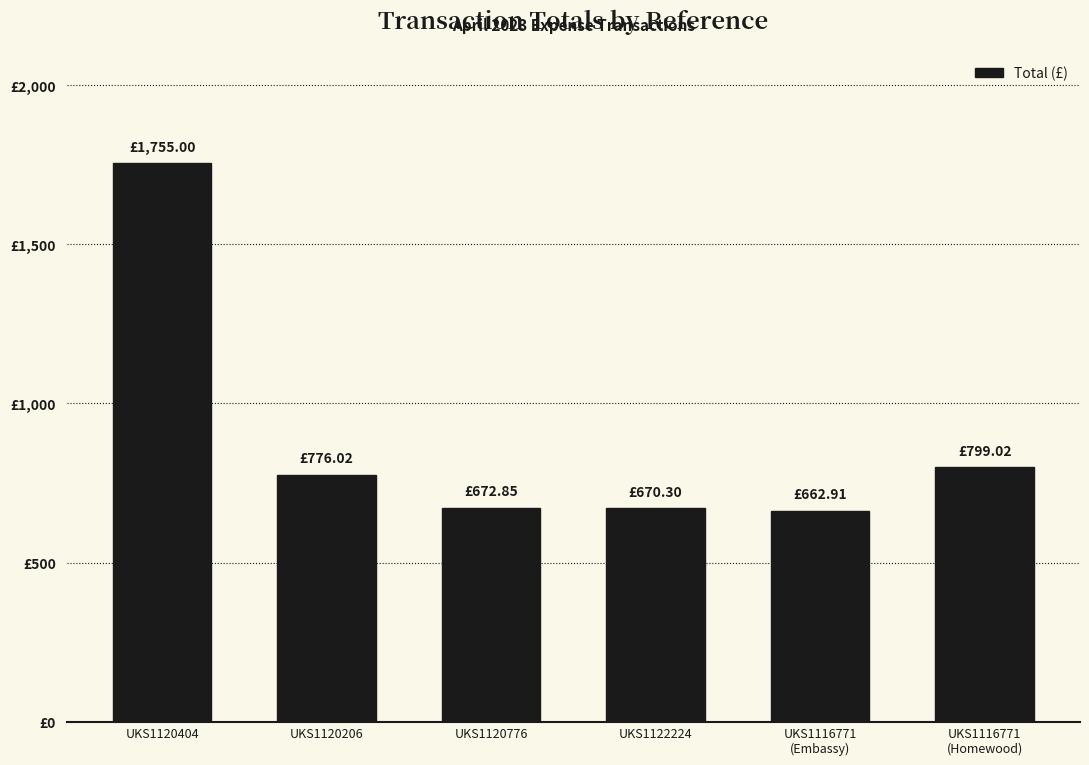

Approximately how many times larger is the value at UKS1122224 compared to UKS1120404?

0.4